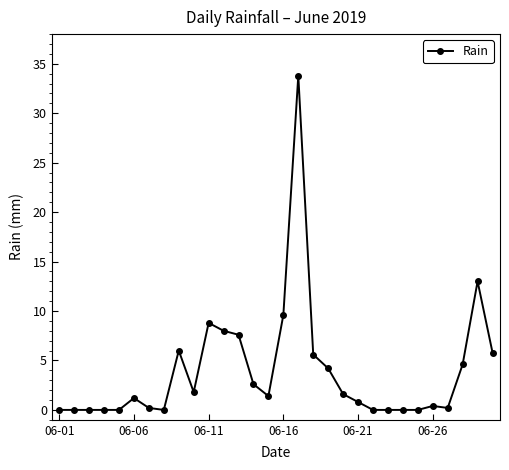

What is the value of the 21st point from the left?

0.8